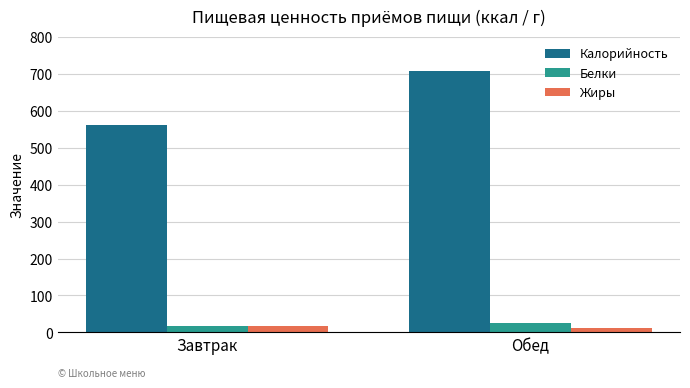

Reading left to right, transcribe all the data shown in this chart.

Калорийность: Завтрак=559.9	Обед=706.8
Белки: Завтрак=17.9	Обед=25.1
Жиры: Завтрак=18.4	Обед=11.3